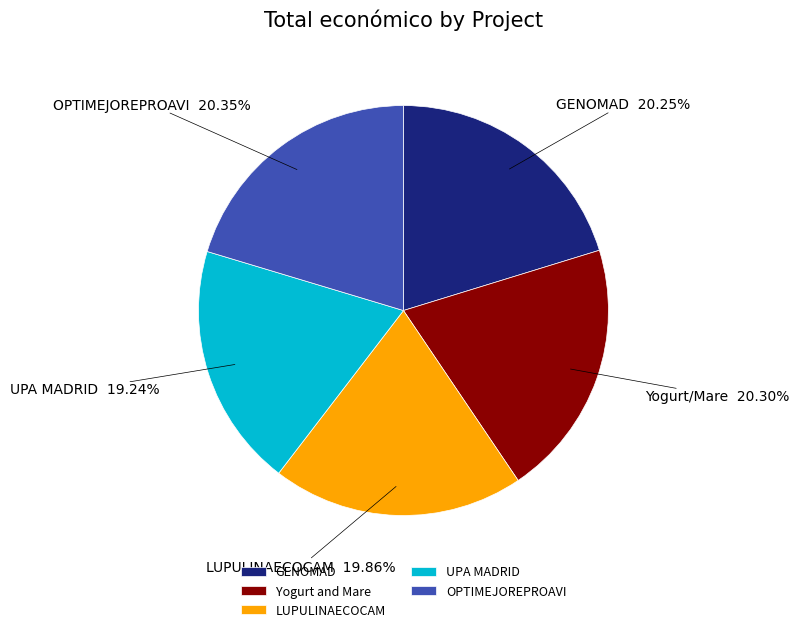

To the nearest percent, what portion does UPA MADRID represent?

19%